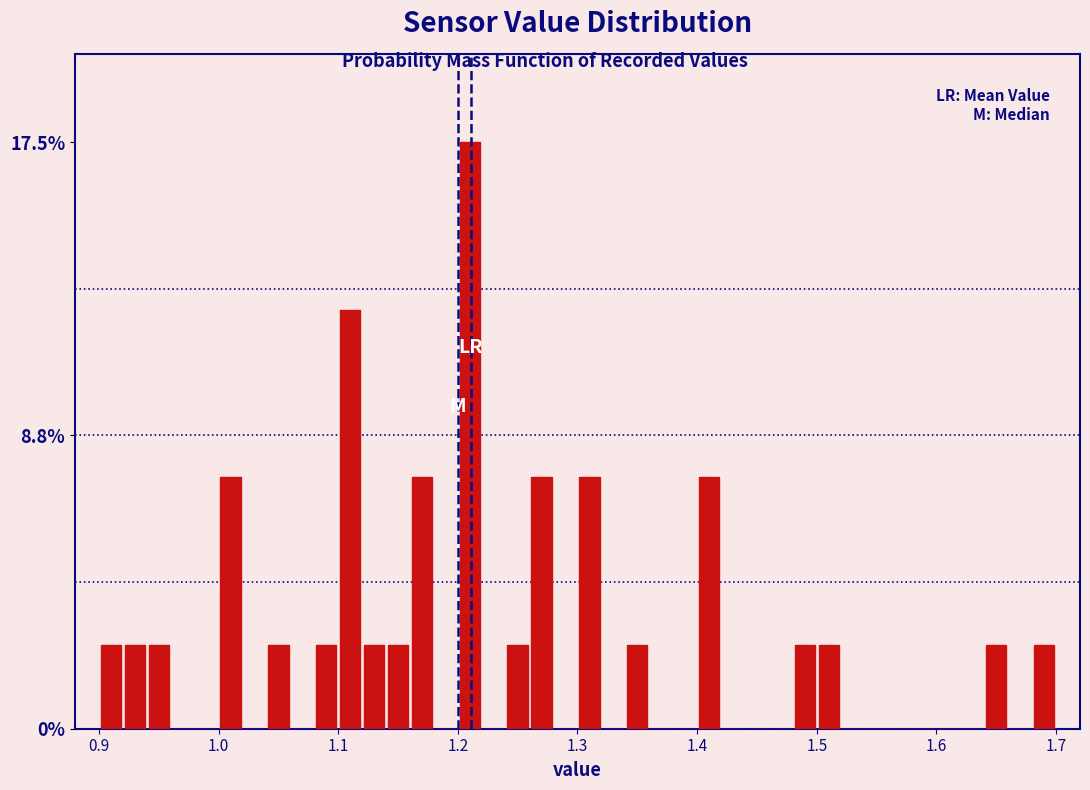

Around what value on the x-axis is the tallest bar? Give the approximate position of its centre, as read against the axis.

1.21